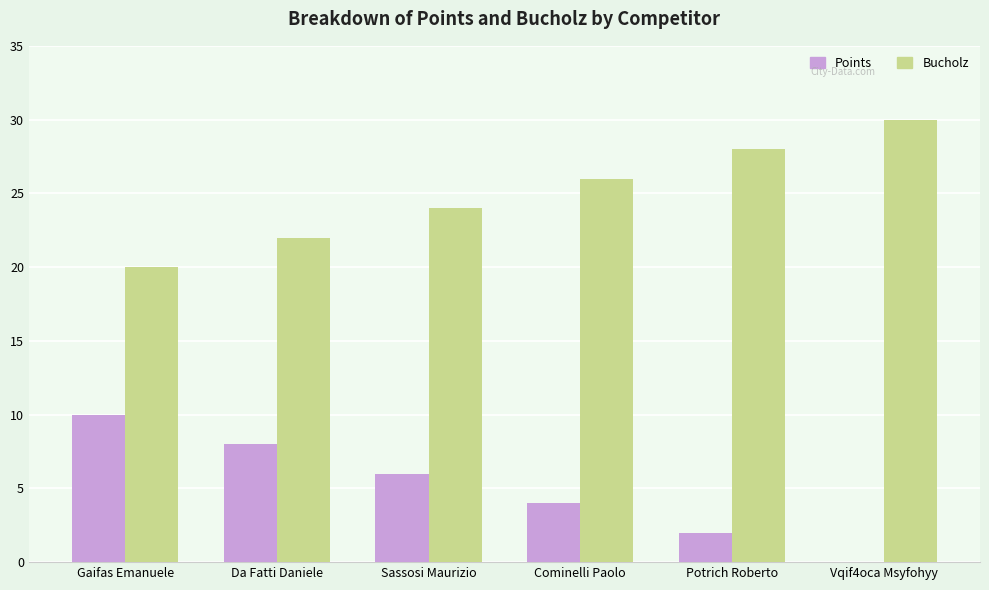

Which category has the highest value in the Bucholz series?

Vqif4oca Msyfohyy